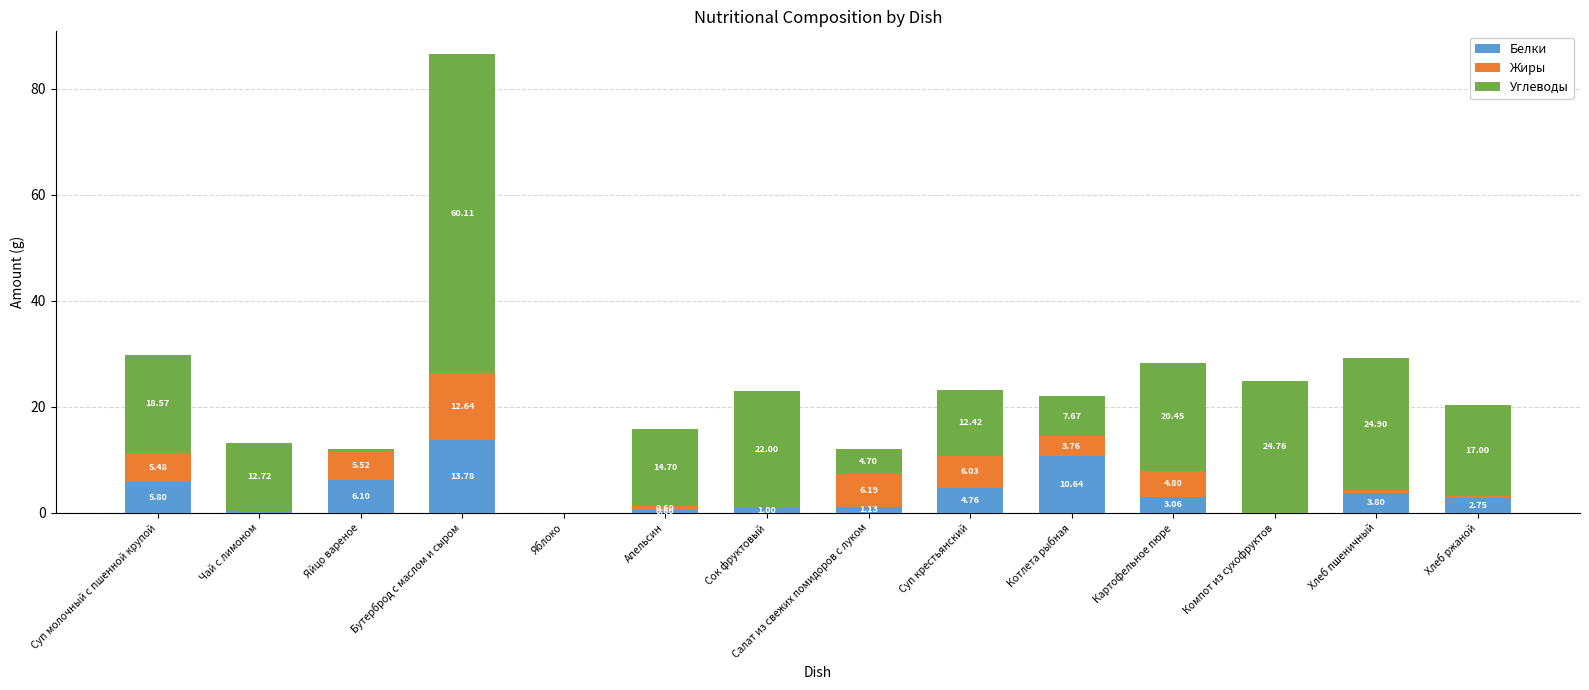

What value does the Белки series have at Котлета рыбная?

10.6